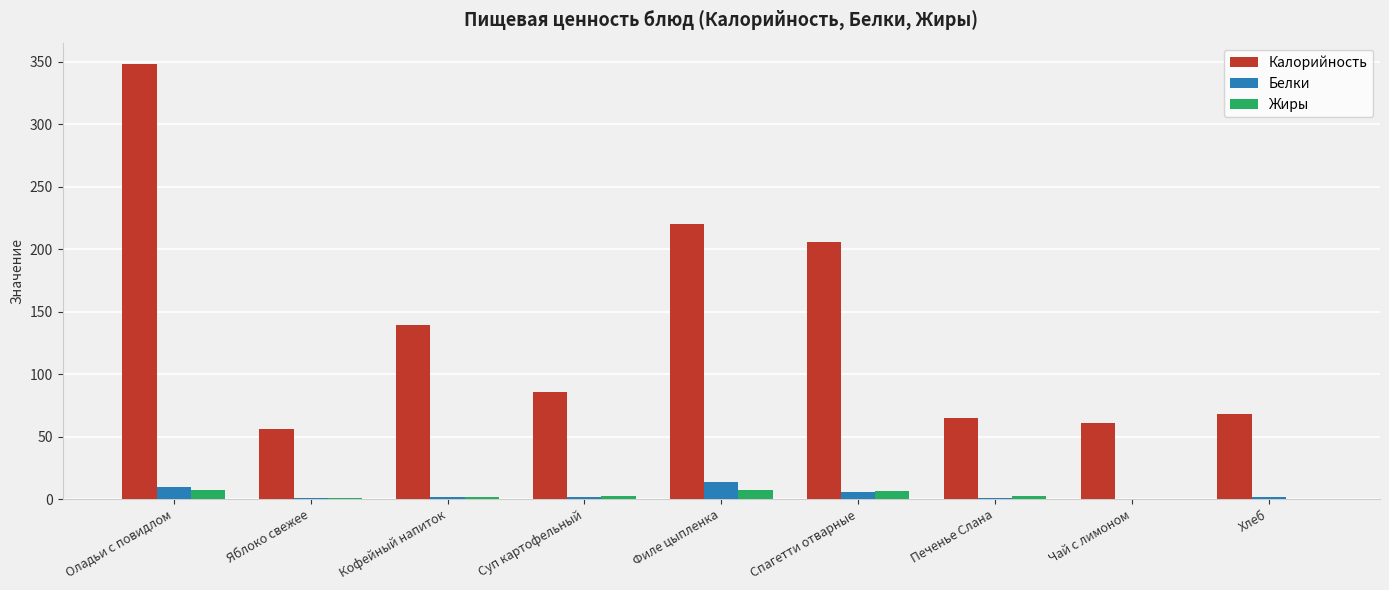

Which label corresponds to the largest value in the chart?

Оладьи с повидлом